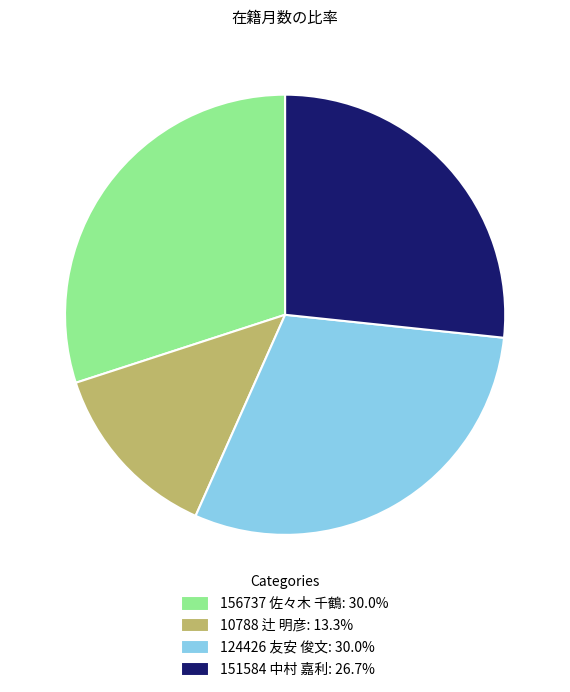

Is there a majority slice in this chart?

No